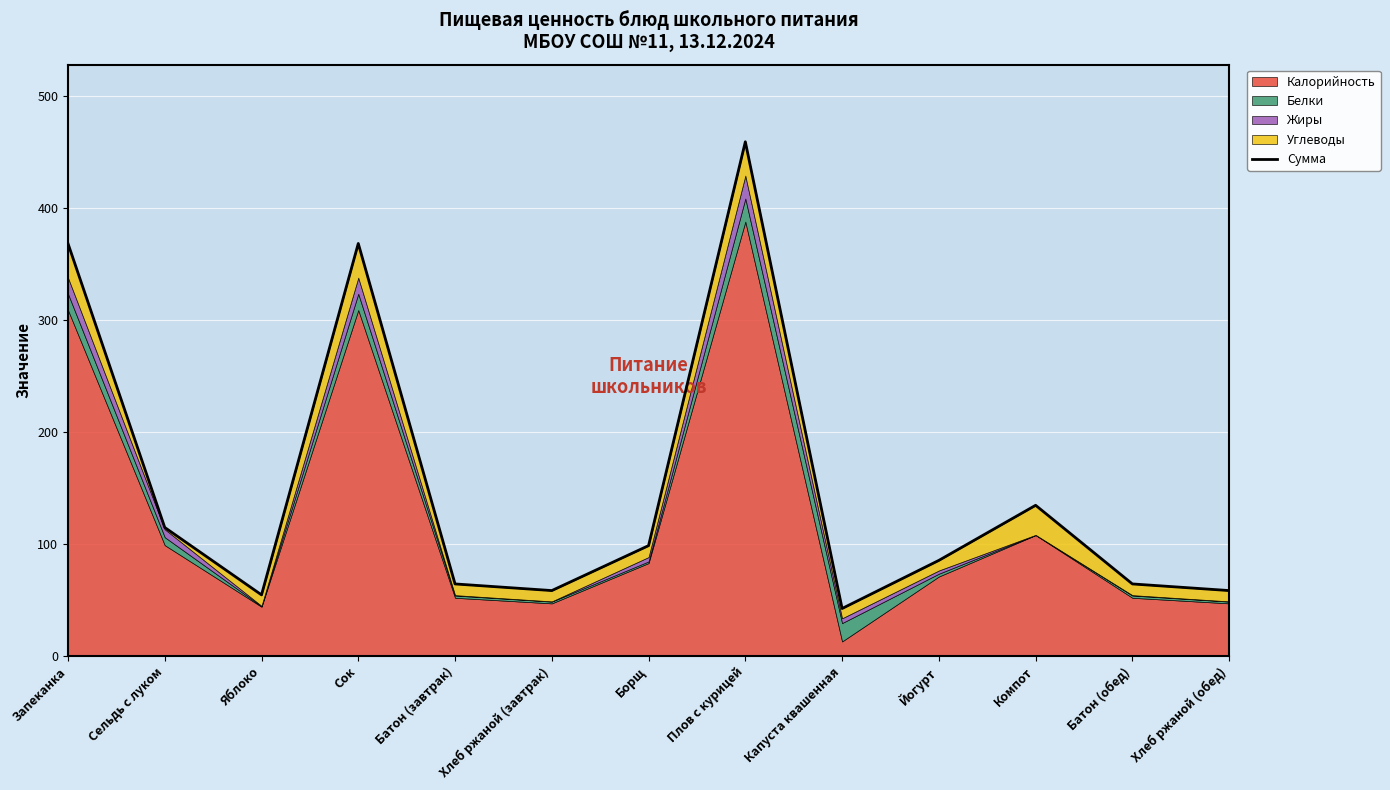

Where does the data first go above 85?

Запеканка